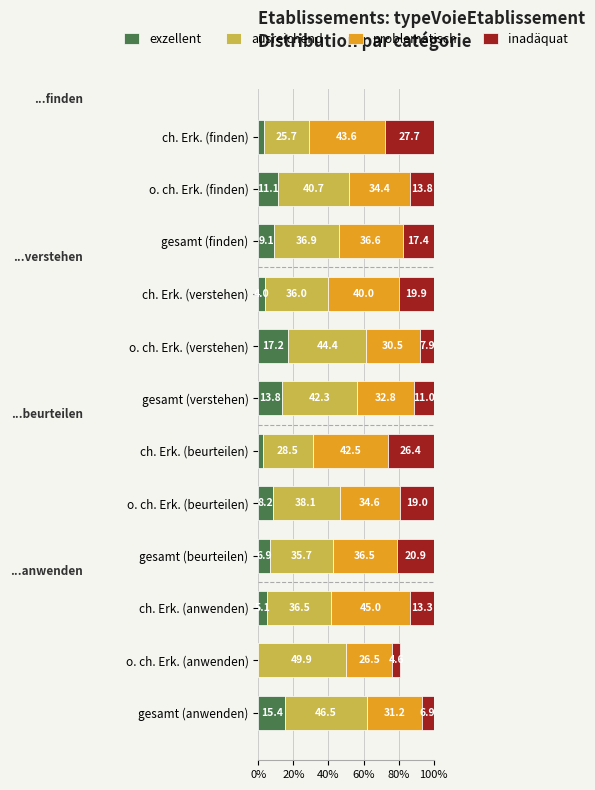

Count the number of data series in this chart.

4